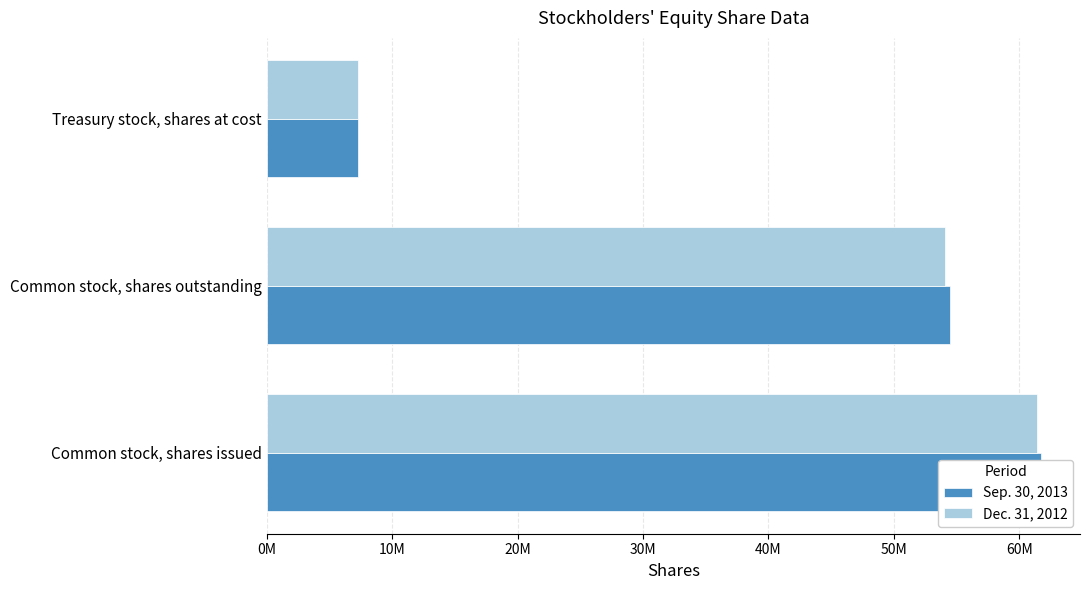

The Sep. 30, 2013 series shows 10821523 at Treasury stock, shares at cost. True or false?

False